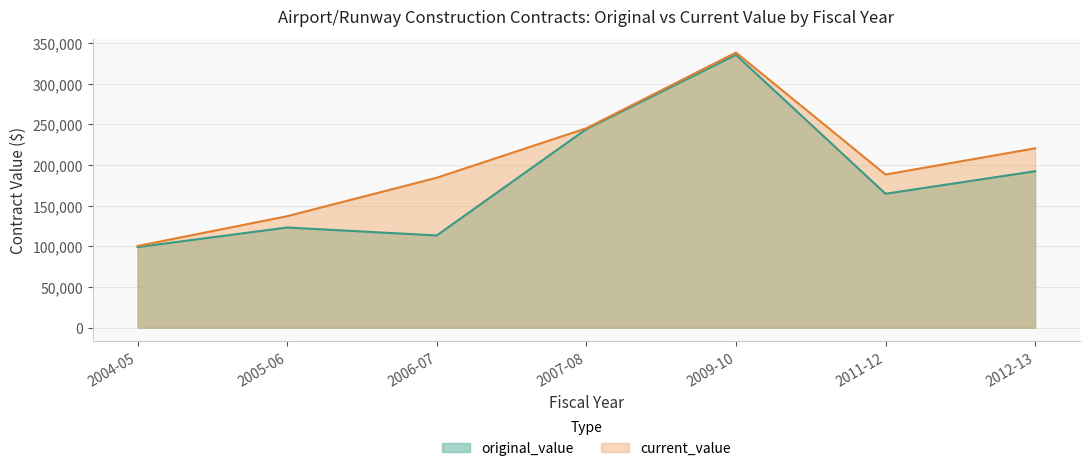

At which category does current_value reach its first local peak?

2009-10